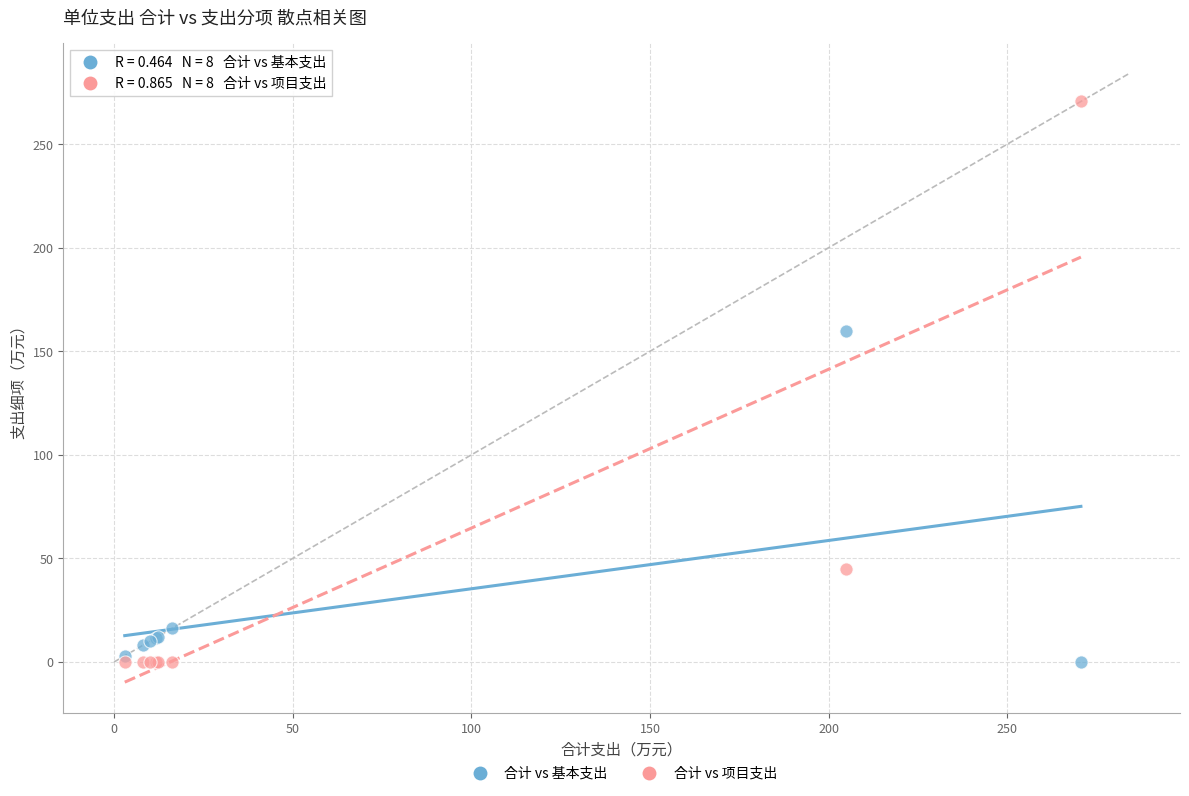

In the 合计 vs 项目支出 series, what Y value is closest to 135?

45.0